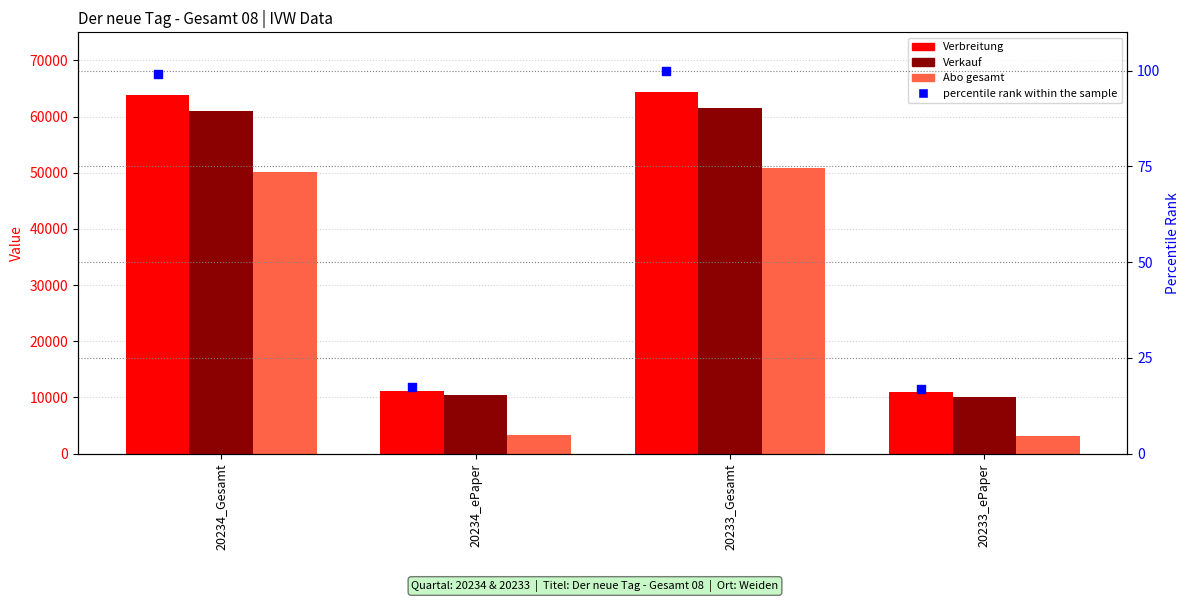

At which category is the sum across all series the highest?

20233_Gesamt